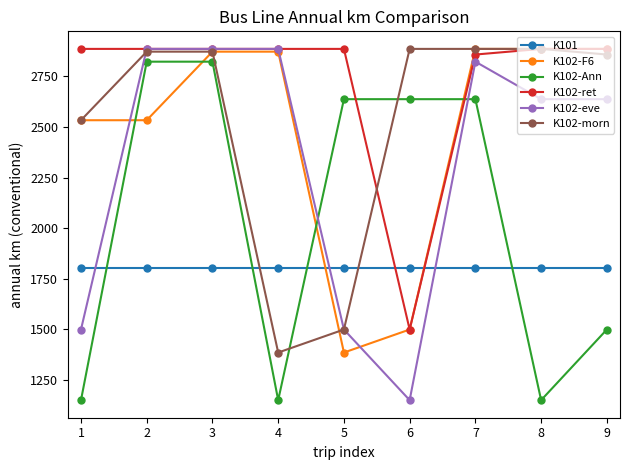

After their last crossing, which series has the higher values: K101 or K102-Ann?

K101